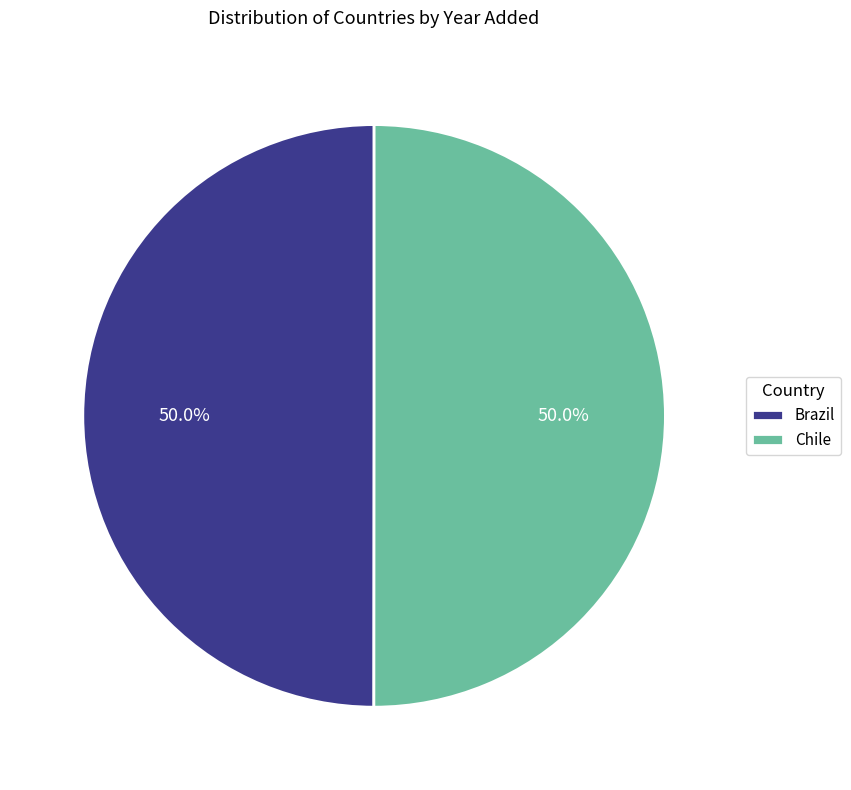

Approximately how many times larger is the value at Brazil compared to Chile?

1.0